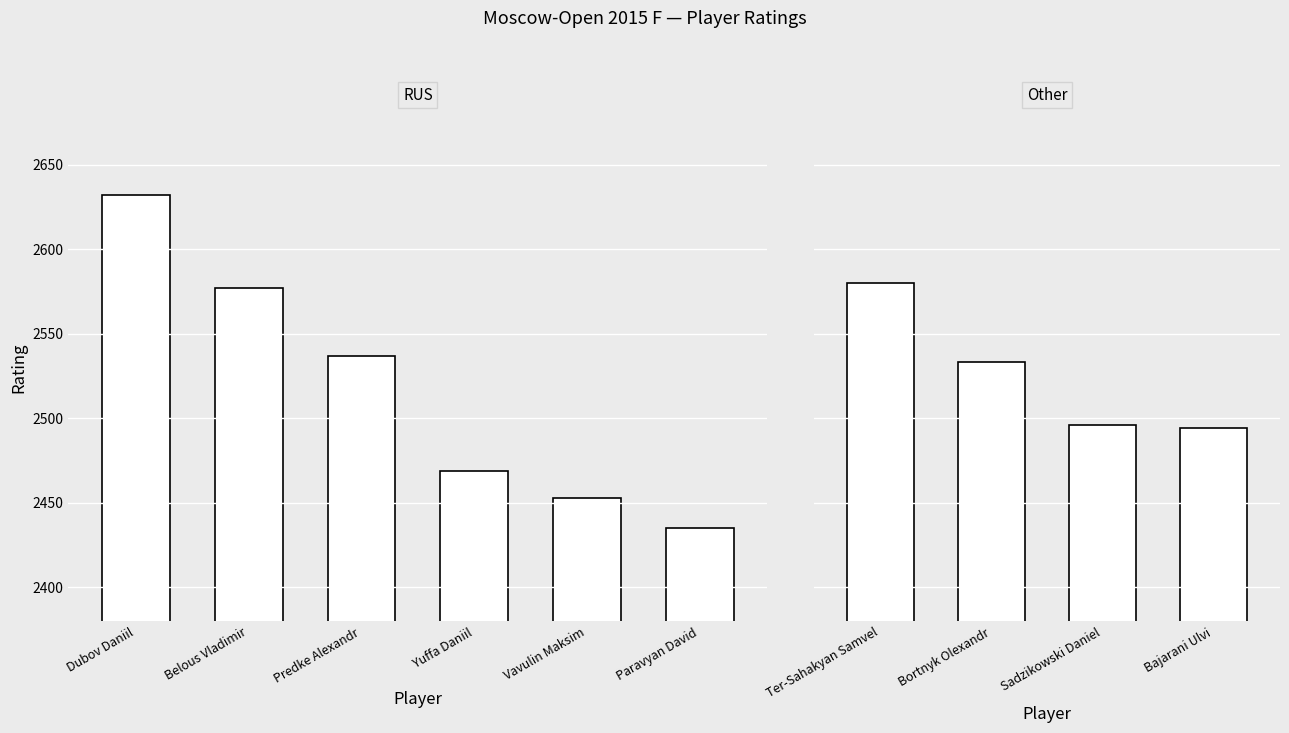

Are the bars grouped side by side (vs. stacked)?

No